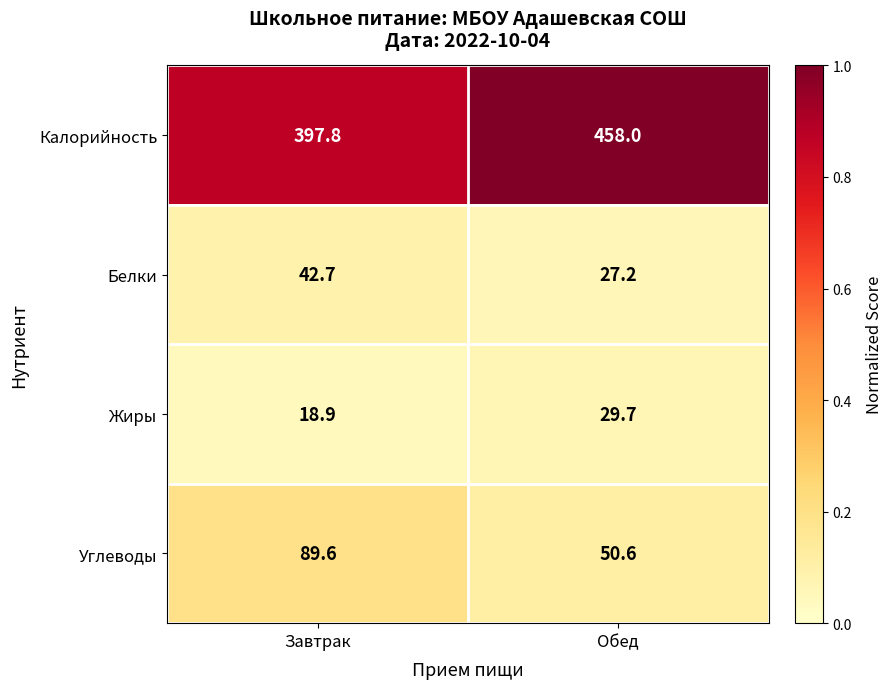

What is the sum of the Белки values at Обед and Завтрак?

69.9